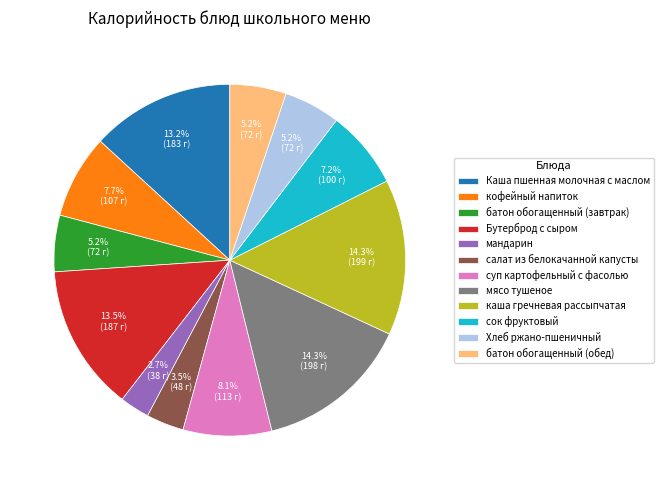

Which slice is the smallest?

мандарин